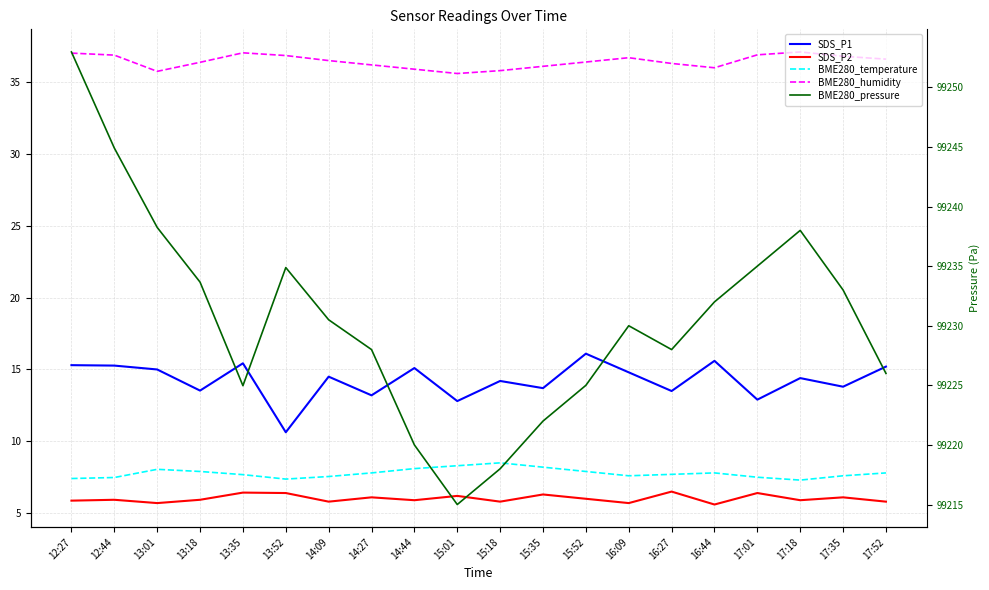

At which label does SDS_P1 reach its peak?

15:52